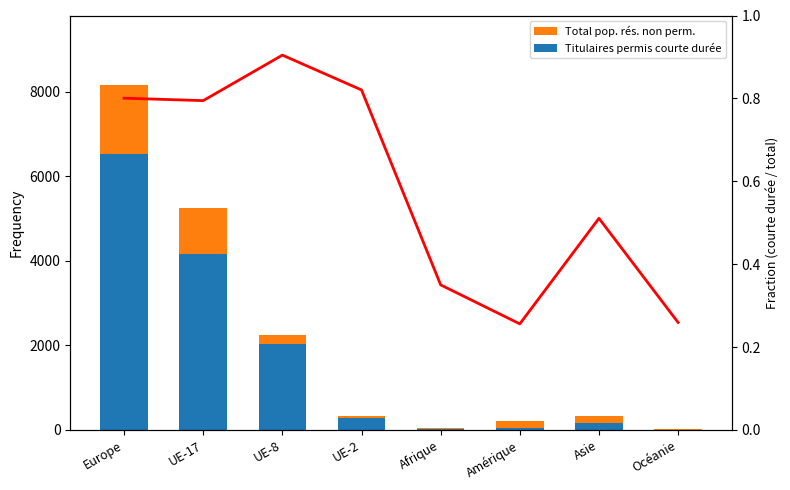

What position from the left is UE-8?

3